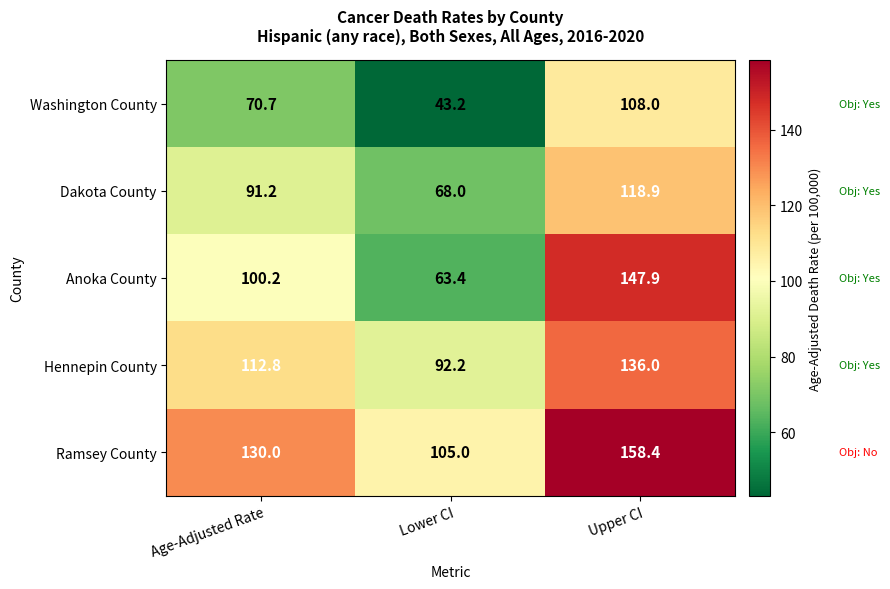

Rank the series by their average value, from highest to lowest.

Ramsey County, Hennepin County, Anoka County, Dakota County, Washington County